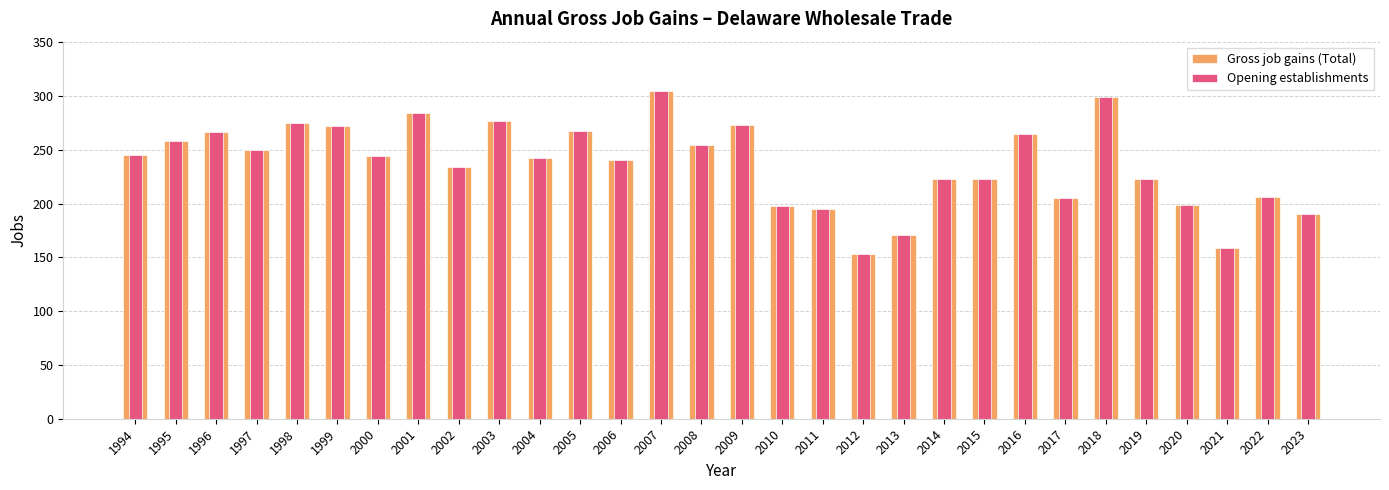

How many bars are there in total?

60